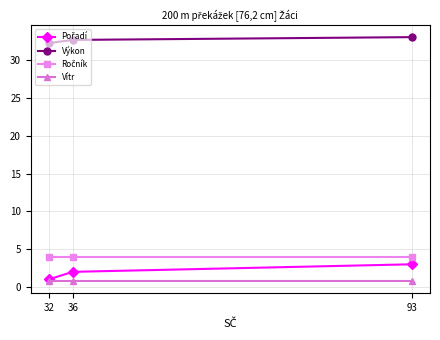

What is the value of the Výkon point at the 1st from the left?

32.3